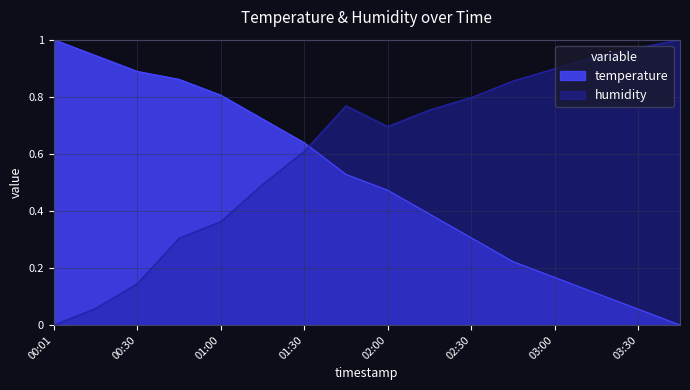

How many interior local peaks does the humidity series have?

1